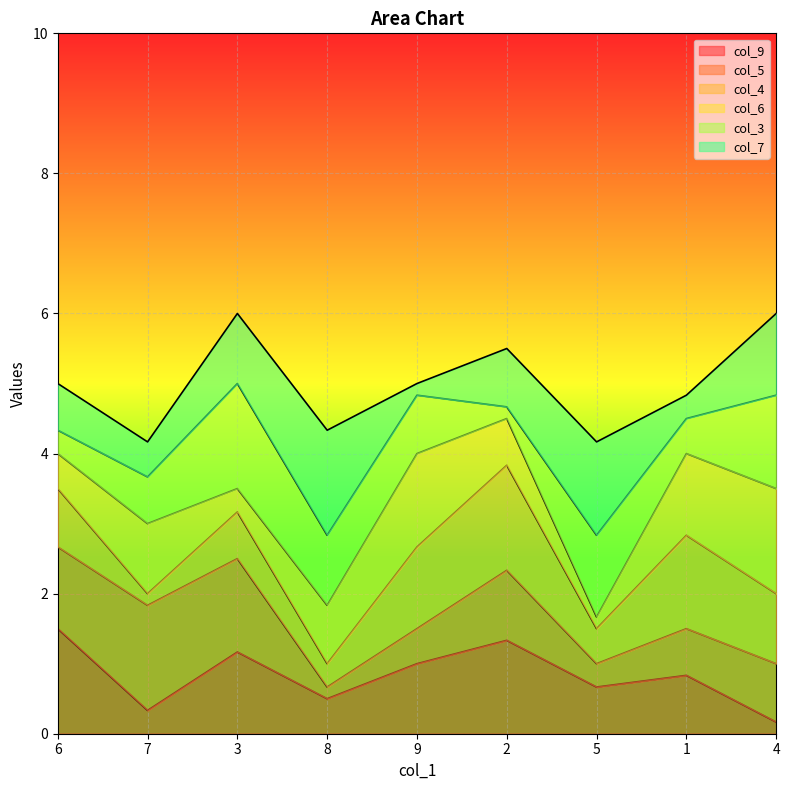

Does the chart display data point markers on the line(s)?

No